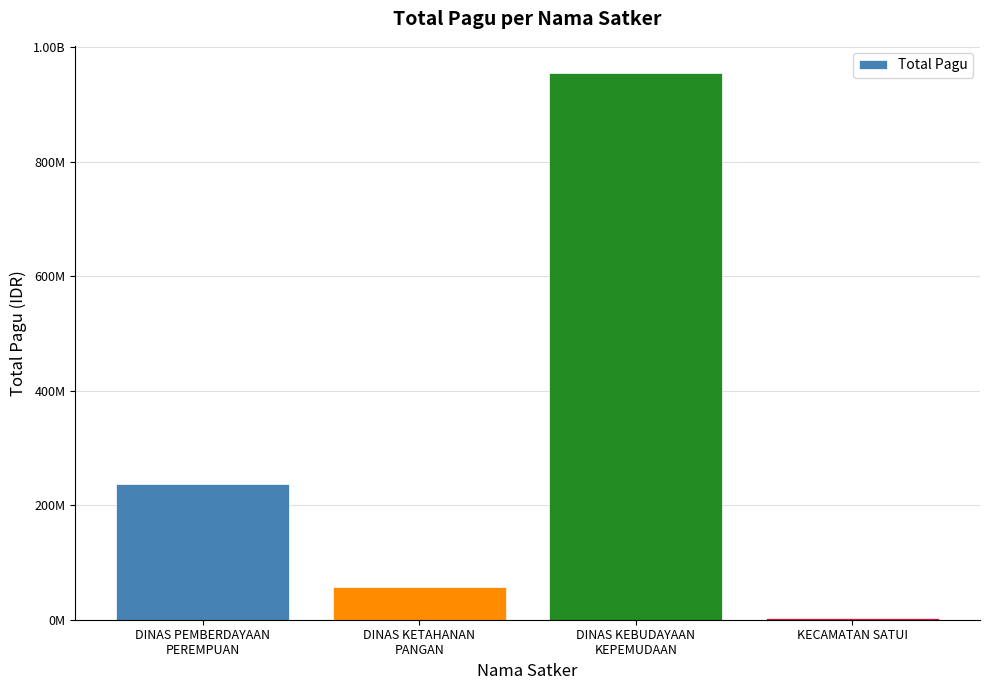

Is it true that the value at DINAS KETAHANAN
PANGAN is 57360000?

True